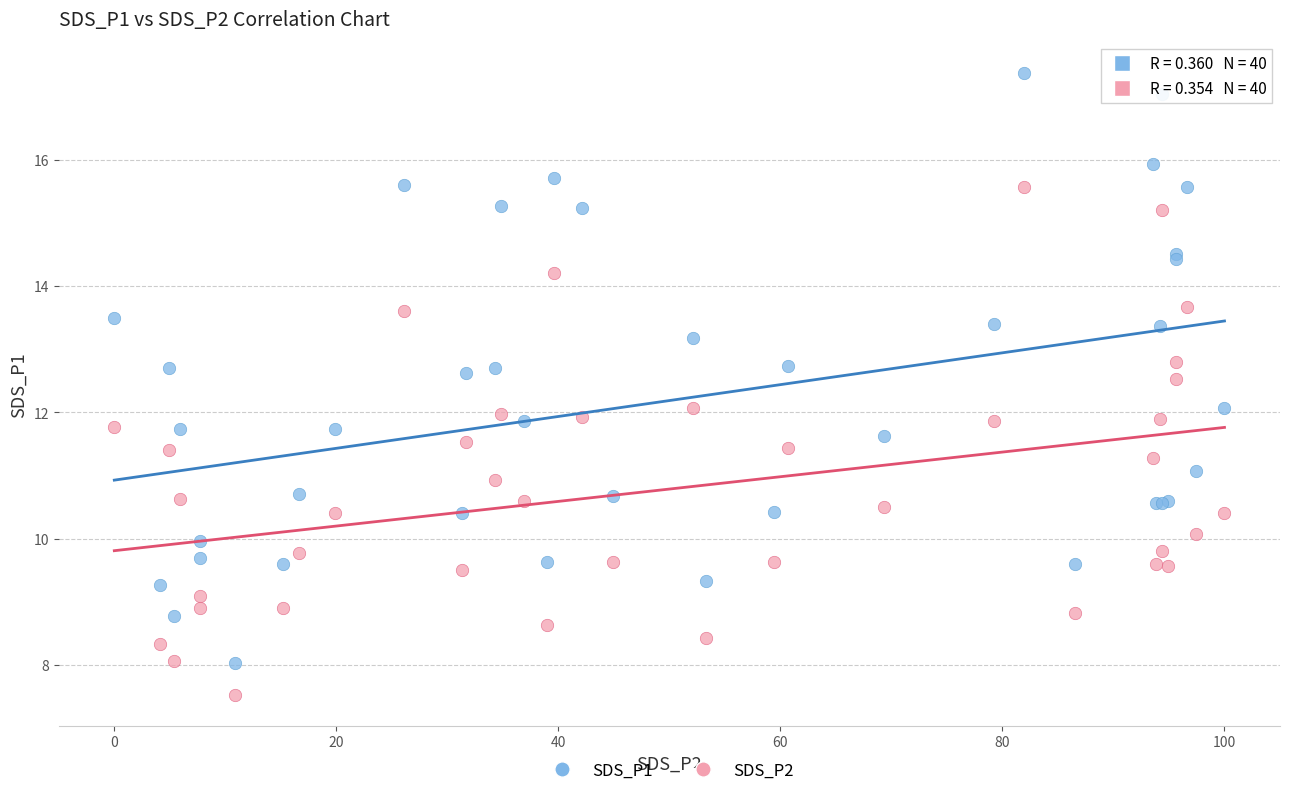

What is the X range (max minus min) for the scatter plot?

100.0